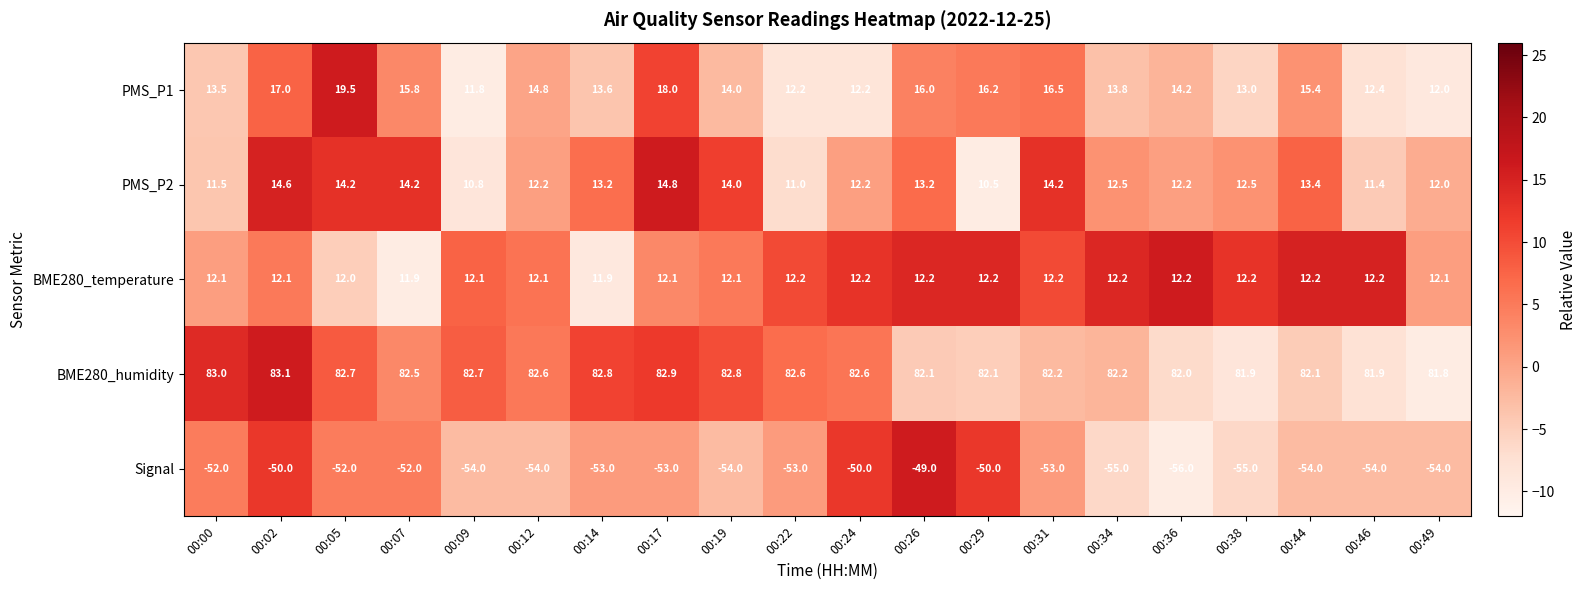

At how many categories does at least one series exceed 15?

20